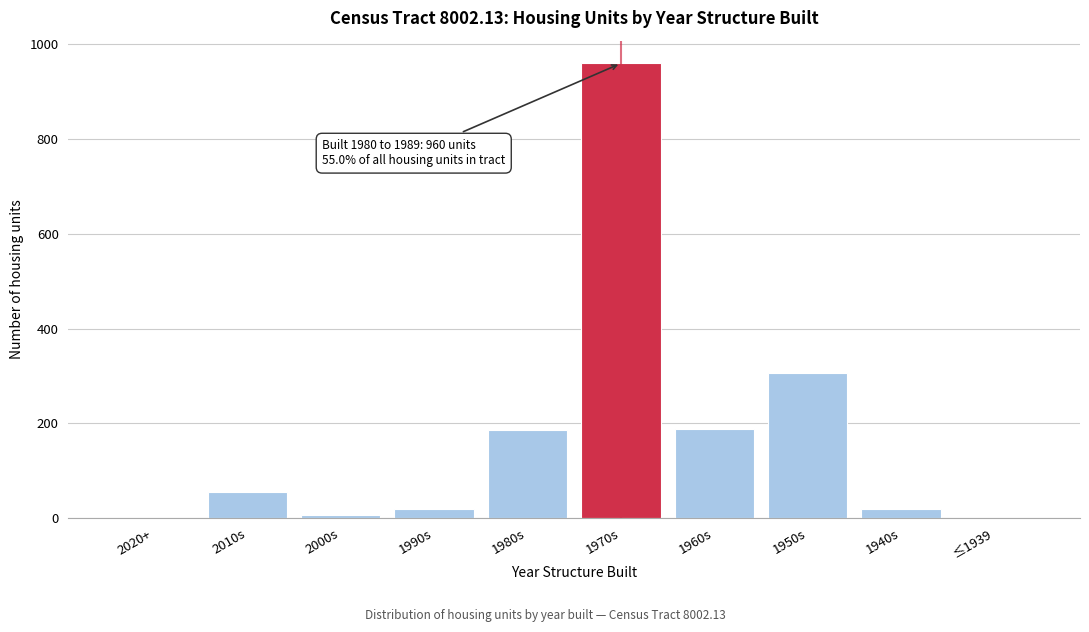

What is the maximum value shown in the chart?

960